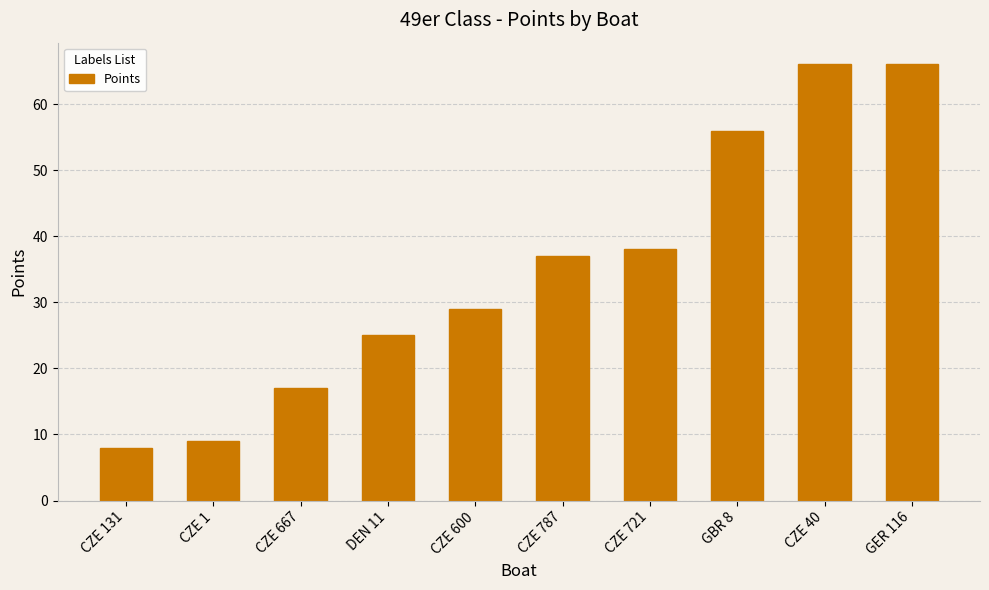

What is the ratio of the value at DEN 11 to the value at CZE 131?

3.1